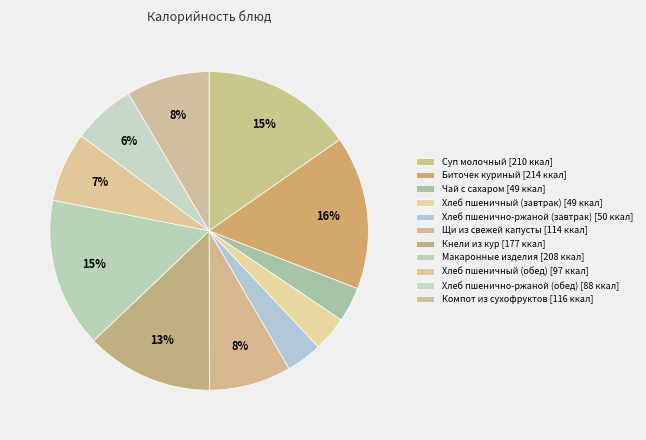

Which slice is the largest?

Биточек куриный